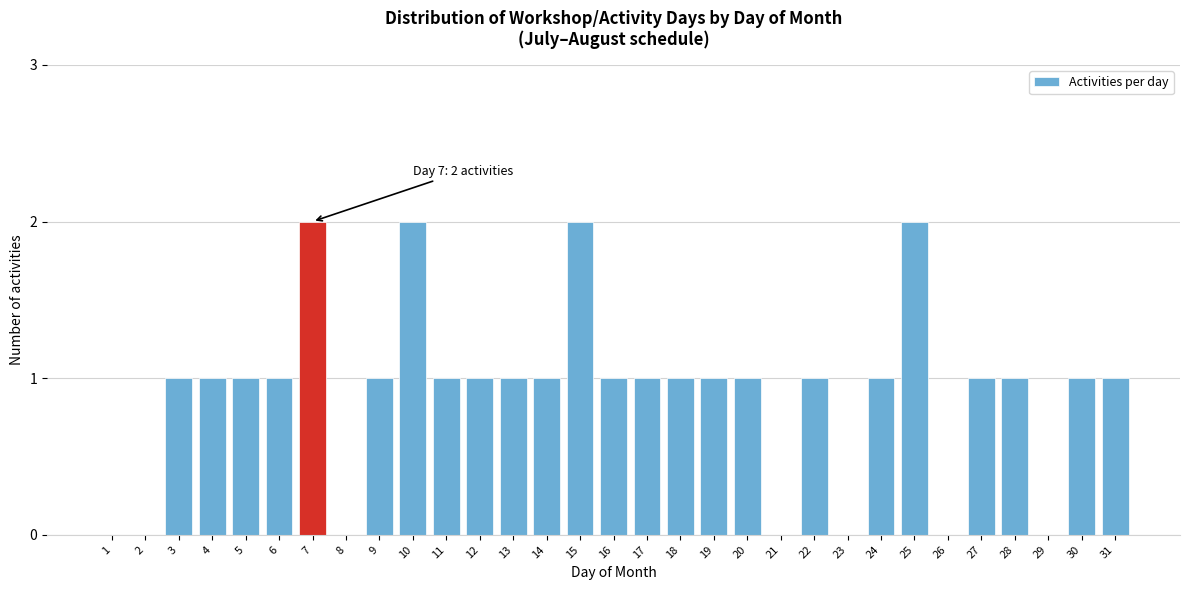

The value at 1 is -1. True or false?

False